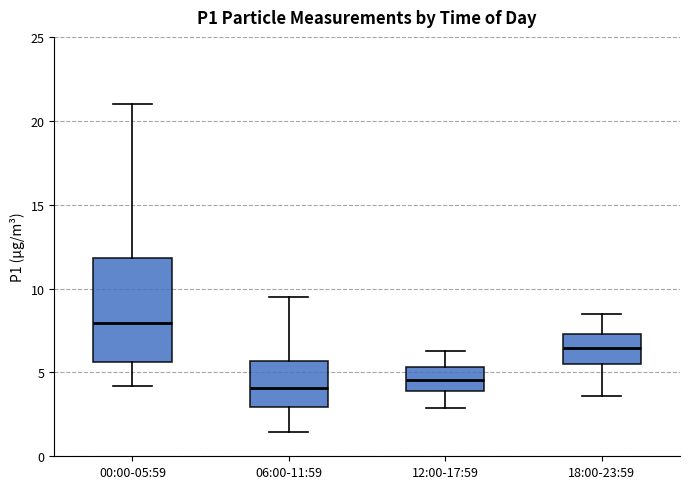

Which box has the highest median line?

00:00-05:59